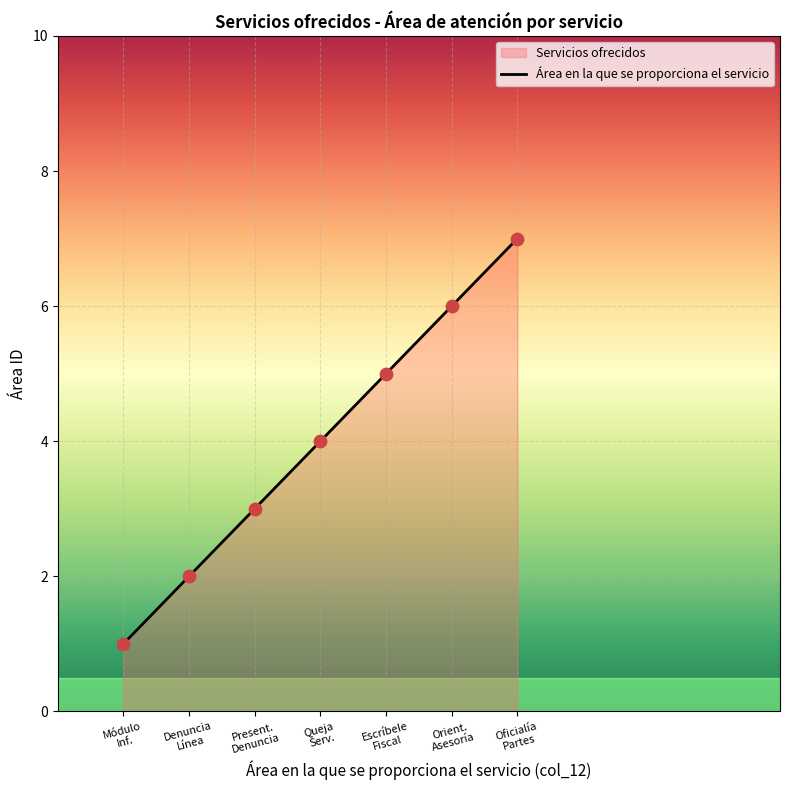

Between Orientación y asesoría and Denuncia en línea, which is larger?

Orientación y asesoría